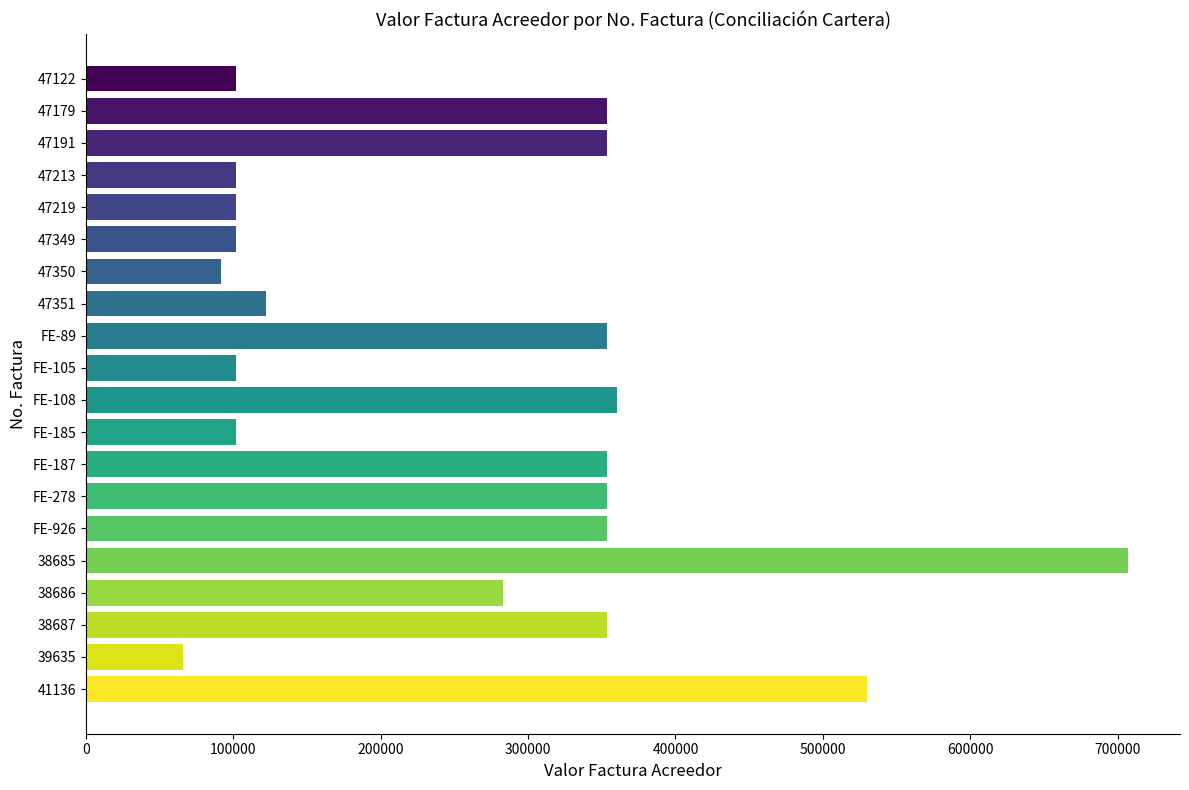

What is the greatest value displayed?

707000